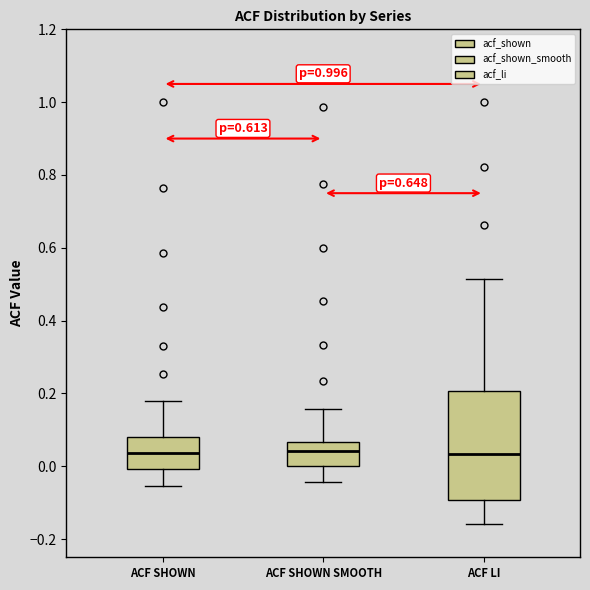

Comparing the boxes themselves (not the whiskers), which one is the tallest?

ACF LI